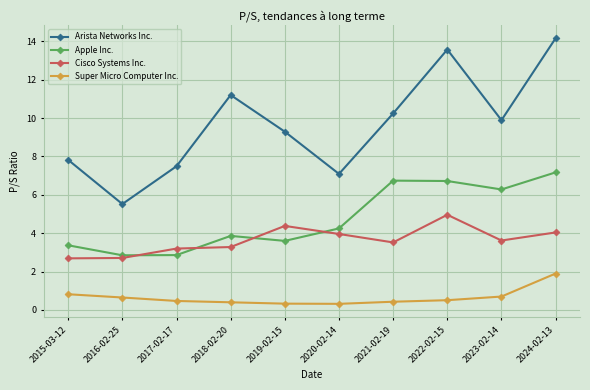

List the series in order of their peak value, lowest first.

Super Micro Computer Inc., Cisco Systems Inc., Apple Inc., Arista Networks Inc.